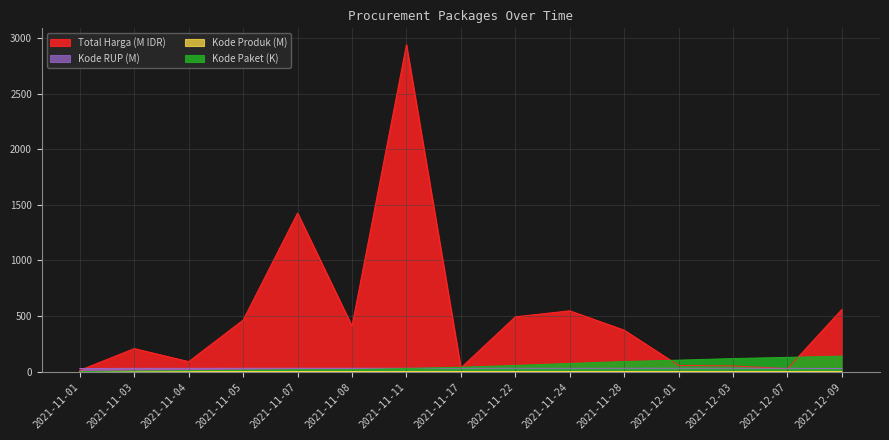

Reading right to left, transcribe all the data shown in this chart.

Total Harga: 2021-12-09=560.0	2021-12-07=27.4	2021-12-03=51.6	2021-12-01=56.2	2021-11-28=373.4	2021-11-24=547.3	2021-11-22=493.0	2021-11-17=34.3	2021-11-11=2939.0	2021-11-08=410.8	2021-11-07=1425.9	2021-11-05=464.0	2021-11-04=90.7	2021-11-03=207.7	2021-11-01=12.8
Kode Paket: 2021-12-09=139.8	2021-12-07=128.5	2021-12-03=117.8	2021-12-01=103.5	2021-11-28=91.1	2021-11-24=73.9	2021-11-22=55.8	2021-11-17=40.1	2021-11-11=28.4	2021-11-08=17.6	2021-11-07=16.8	2021-11-05=13.7	2021-11-04=8.6	2021-11-03=6.0	2021-11-01=0.5
Kode Produk: 2021-12-09=1.3	2021-12-07=1.3	2021-12-03=1.3	2021-12-01=1.4	2021-11-28=1.3	2021-11-24=1.5	2021-11-22=1.5	2021-11-17=1.3	2021-11-11=1.5	2021-11-08=1.3	2021-11-07=1.5	2021-11-05=1.5	2021-11-04=1.3	2021-11-03=1.3	2021-11-01=1.5
Kode RUP: 2021-12-09=28.5	2021-12-07=30.1	2021-12-03=30.5	2021-12-01=30.7	2021-11-28=30.4	2021-11-24=30.1	2021-11-22=30.6	2021-11-17=30.4	2021-11-11=30.4	2021-11-08=30.4	2021-11-07=30.4	2021-11-05=30.4	2021-11-04=30.1	2021-11-03=30.1	2021-11-01=28.2